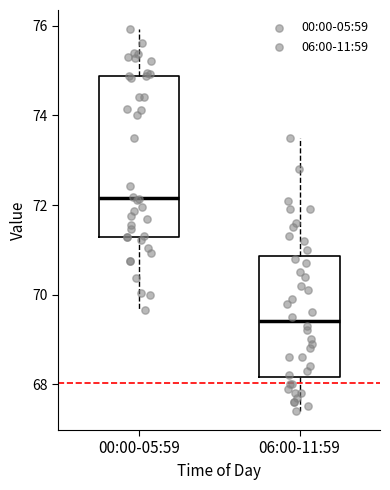

Comparing the boxes themselves (not the whiskers), which one is the tallest?

00:00-05:59